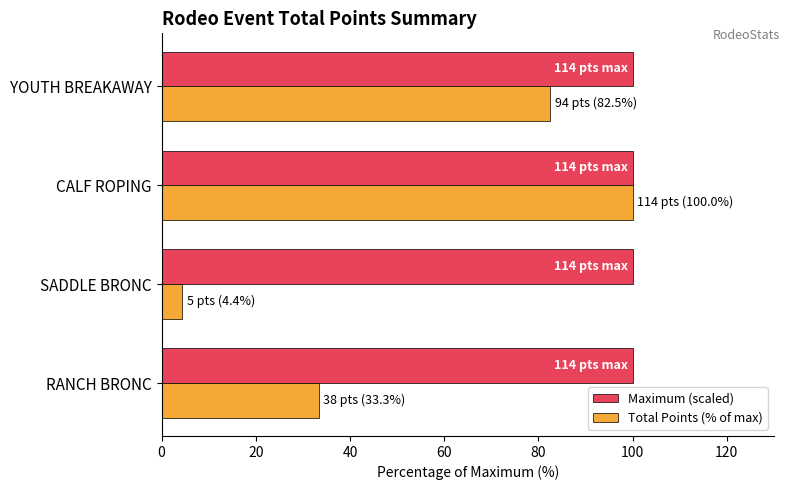

What is the approximate value of Maximum (scaled) at RANCH BRONC?

100.0